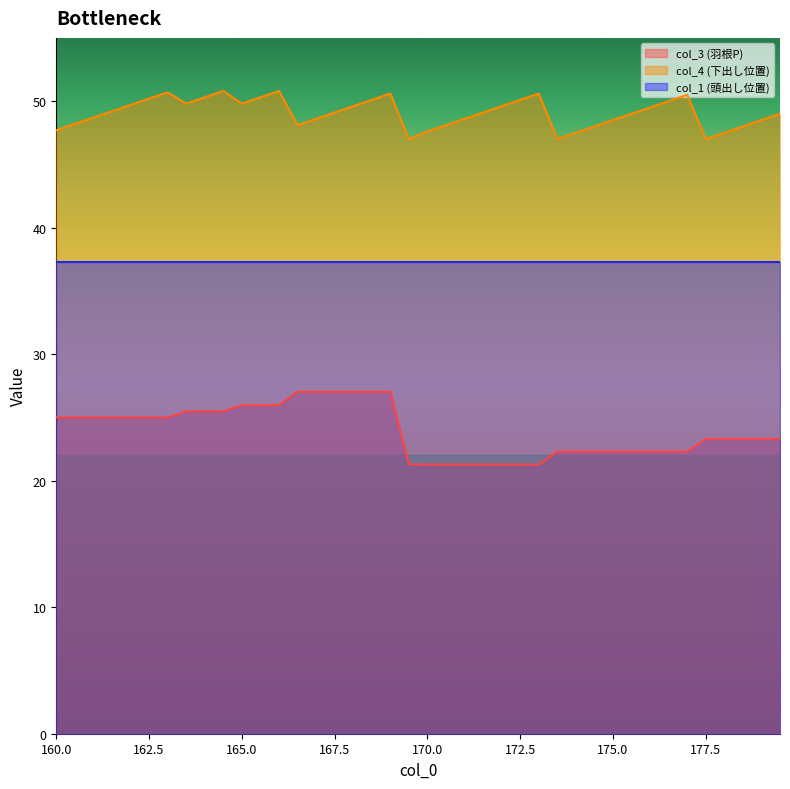

Which series has the largest total across all categories?

col_4 (下出し位置)